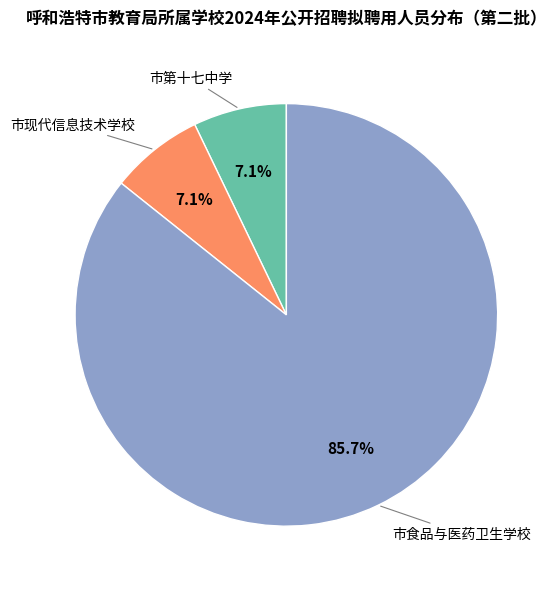

Does any single category account for the majority?

Yes